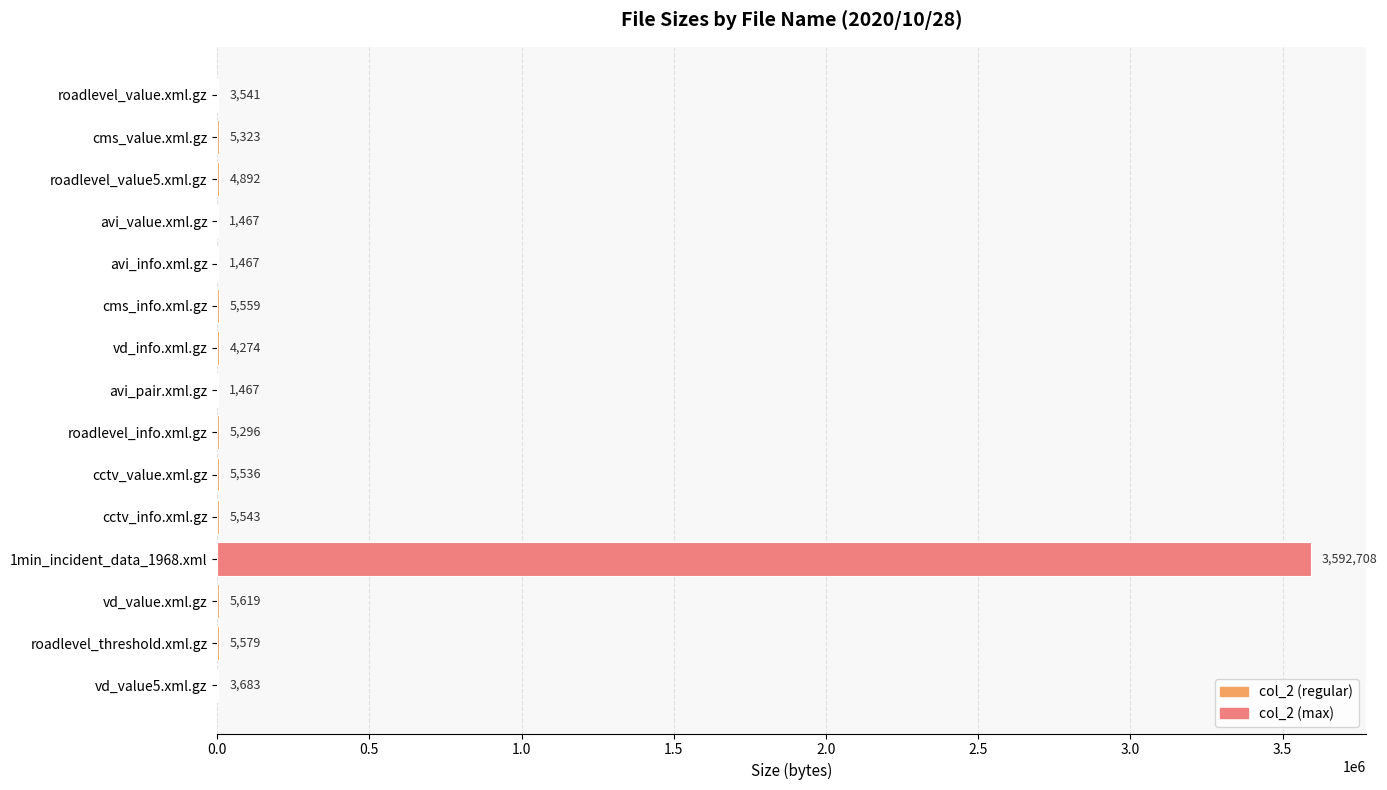

Count the number of data series in this chart.

1